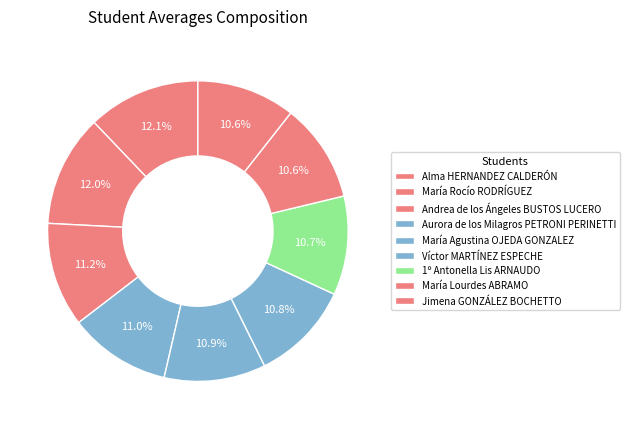

Count the number of slices in the pie.

9